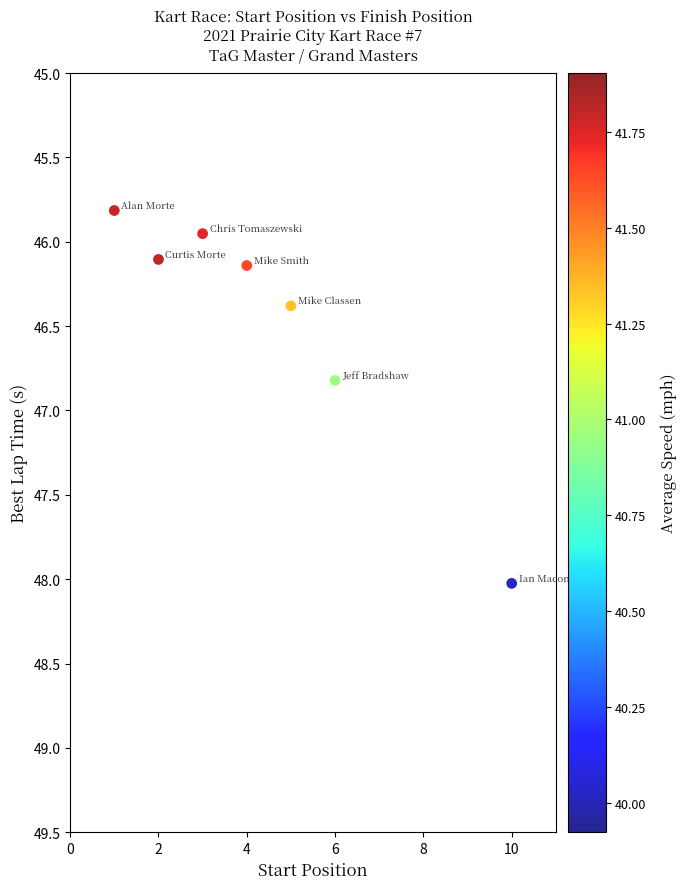

What is the range of X values (max minus min)?

9.0